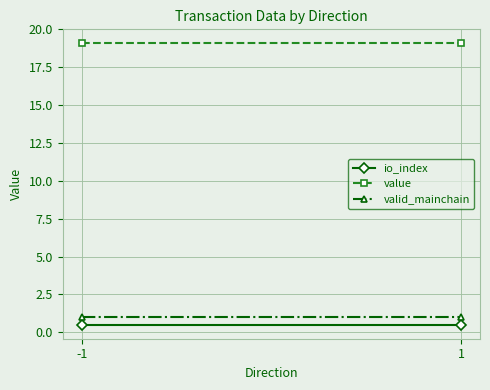

What is the greatest value displayed?

19.1